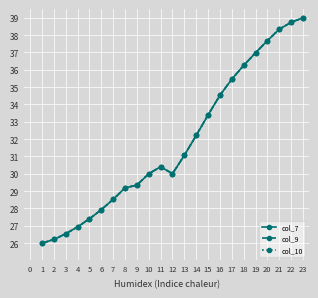

Reading left to right, transcribe all the data shown in this chart.

col_7: 26.0	26.2	26.5	26.9	27.4	27.9	28.5	29.2	29.3	30.0	30.4	30.0	31.1	32.2	33.4	34.5	35.5	36.2	37.0	37.7	38.3	38.7	39.0
col_9: 26.0	26.2	26.5	26.9	27.4	27.9	28.5	29.2	29.3	30.0	30.4	30.0	31.1	32.2	33.4	34.5	35.5	36.2	37.0	37.7	38.3	38.7	39.0
col_10: 26.0	26.2	26.5	26.9	27.4	27.9	28.5	29.2	29.3	30.0	30.4	30.0	31.1	32.2	33.4	34.5	35.5	36.2	37.0	37.7	38.3	38.7	39.0